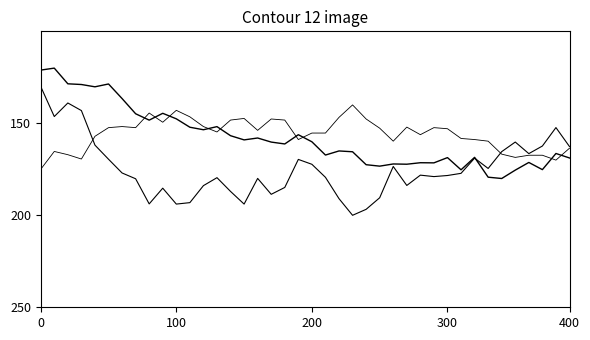

At which category is the sum across all series the highest?

24